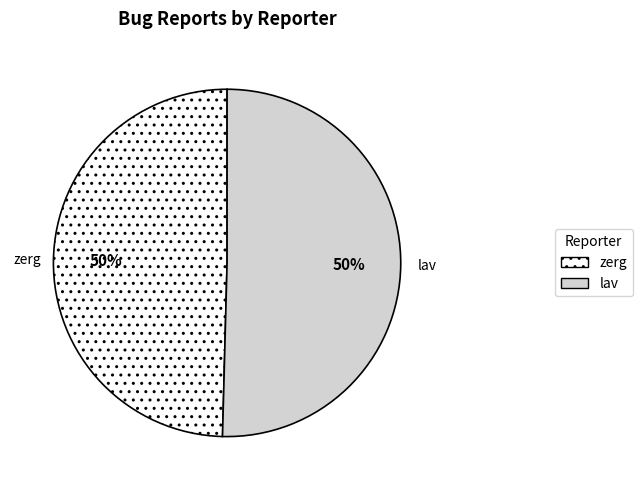

To the nearest percent, what is the combined percentage of zerg and lav?

100%